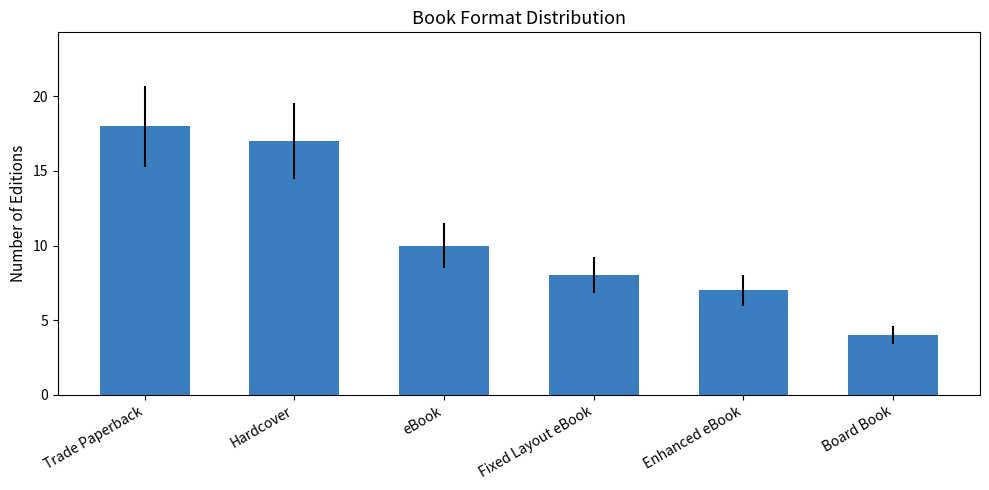

The chart shows a value of 8 at Fixed Layout eBook. True or false?

True